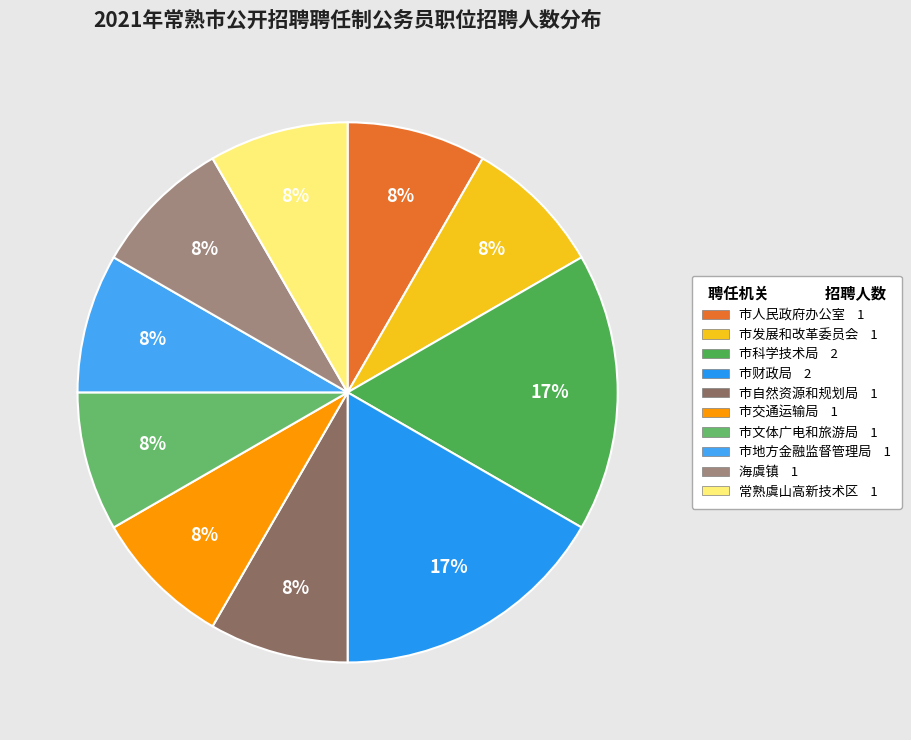

Which category has the smallest portion of the pie?

市人民政府办公室（市大数据局）